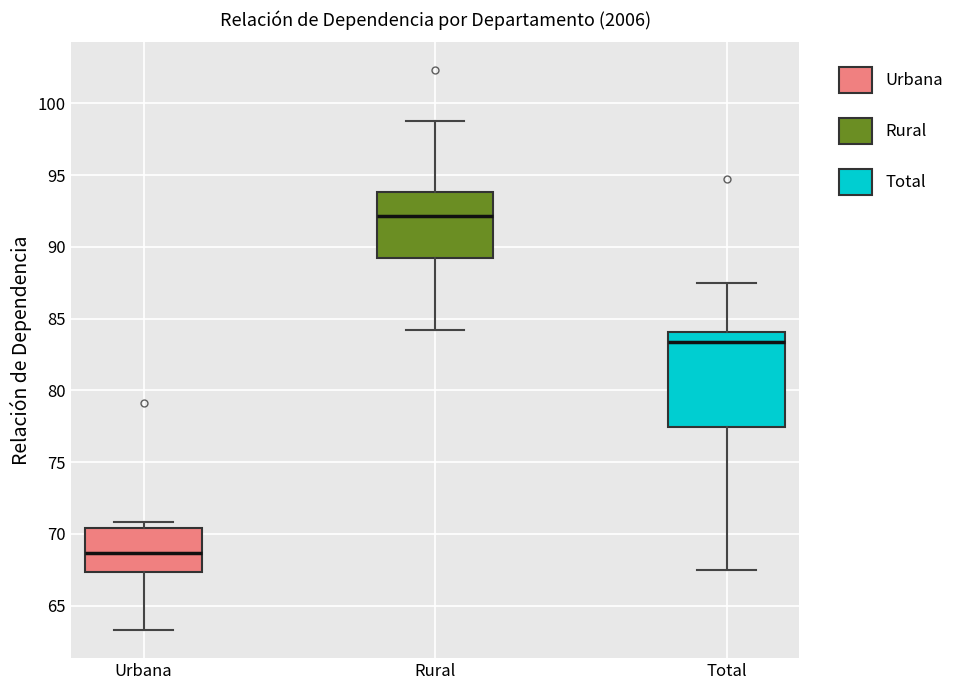

Where is the upper edge of the box for Total on the y-axis? The values are not printed on the chart, so give them approximately, as read against the axis.

84.0